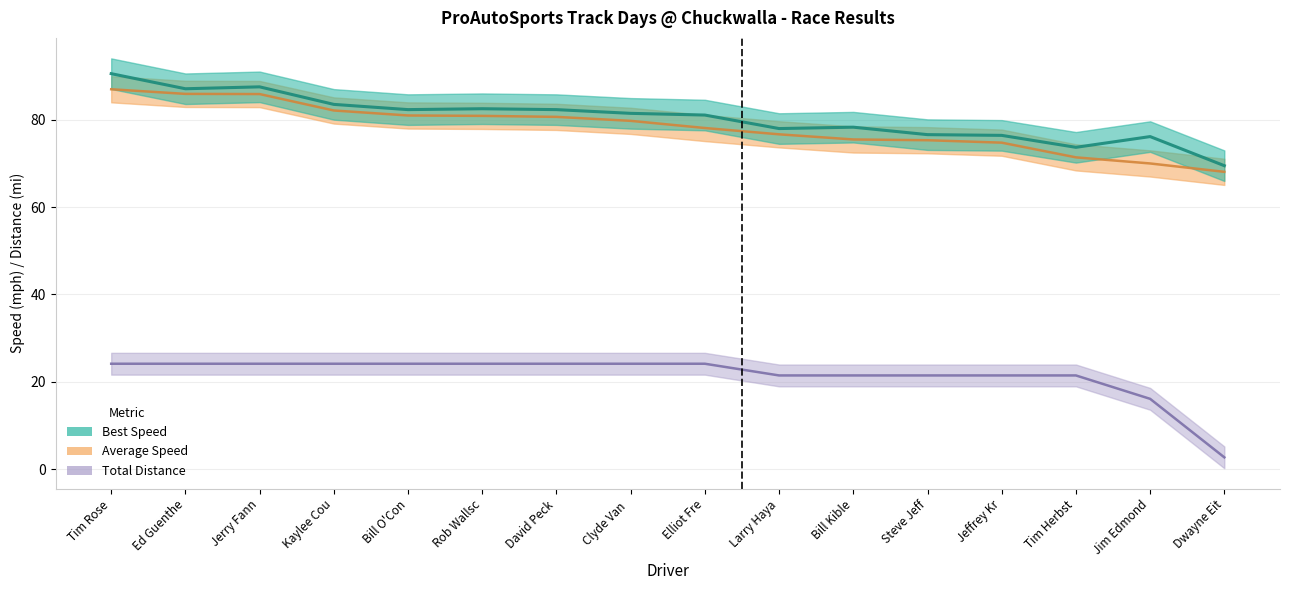

What is the minimum value shown in the chart?

2.7